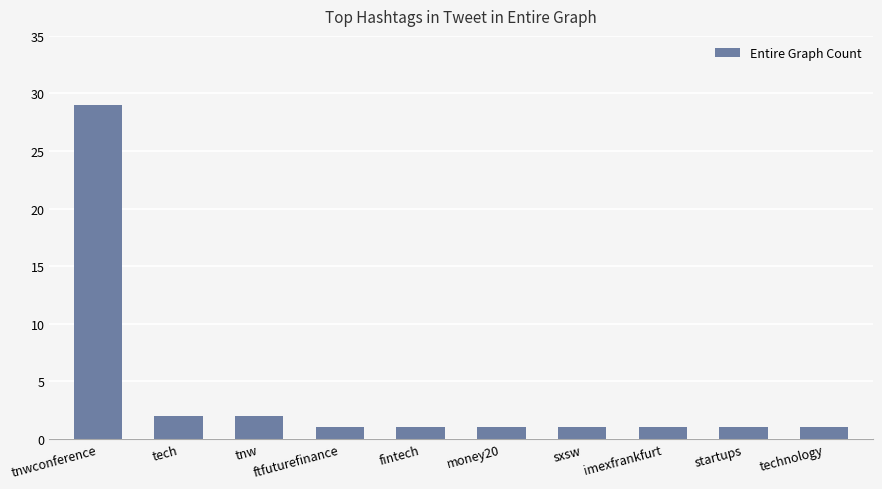

Which category has the highest value across all series?

tnwconference